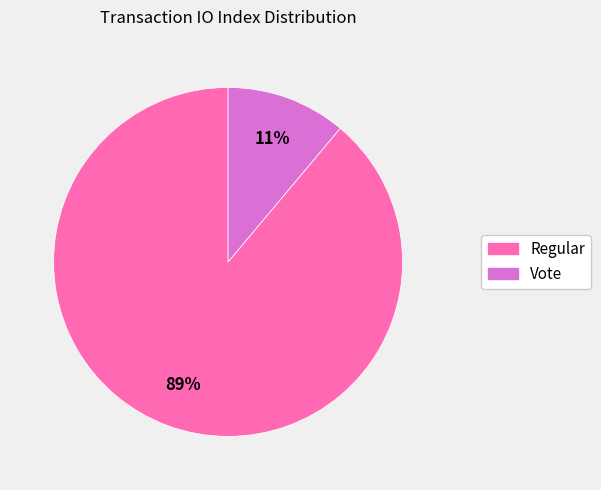

Which slice is the largest?

Regular